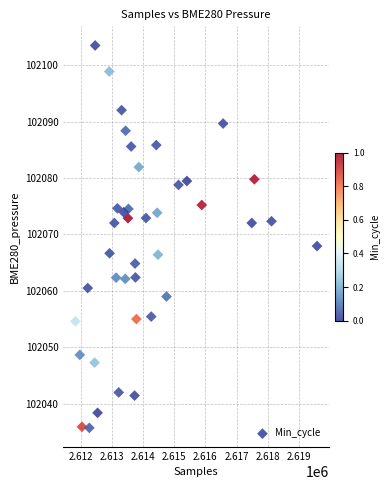

What Y value in the scatter plot is closest to 102069?

102067.9